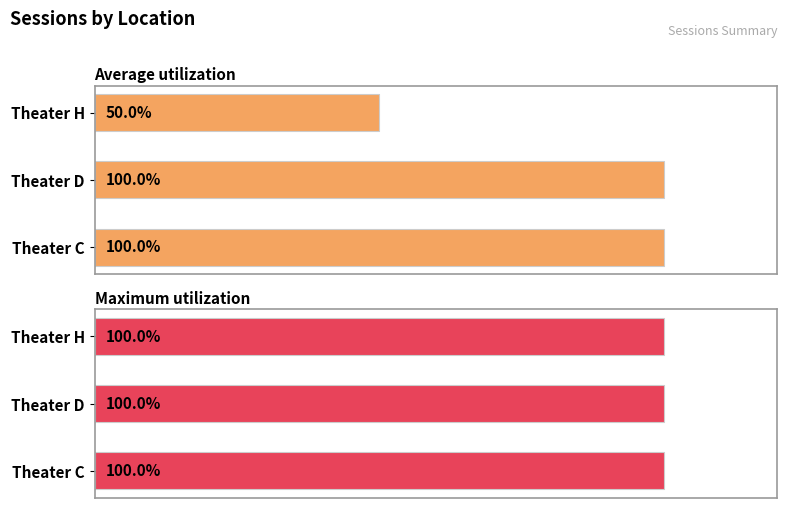

What is the sum of the Average utilization values at Theater D and Theater C?

200.0